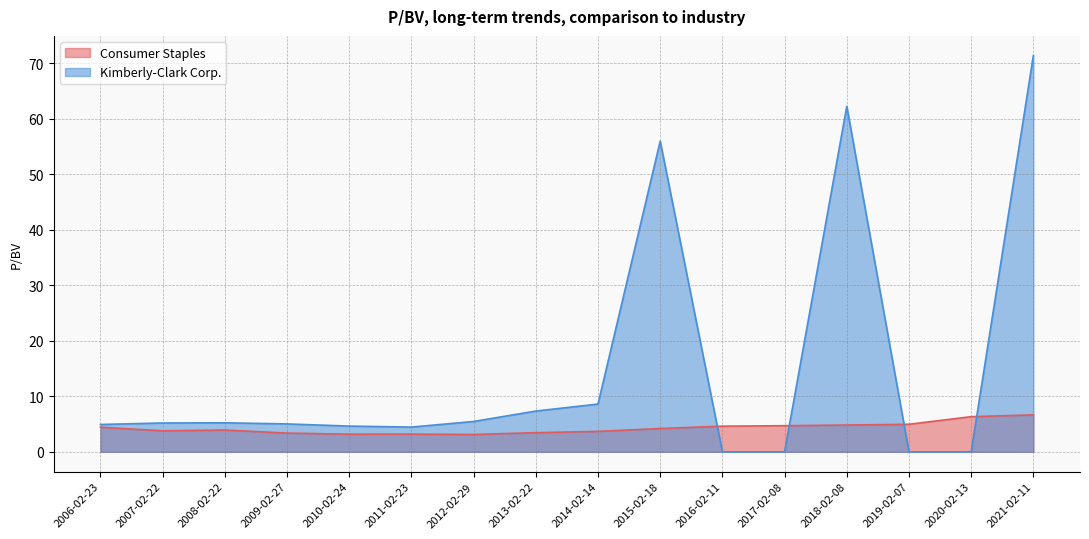

What are all the series names shown in the legend?

Consumer Staples, Kimberly-Clark Corp.